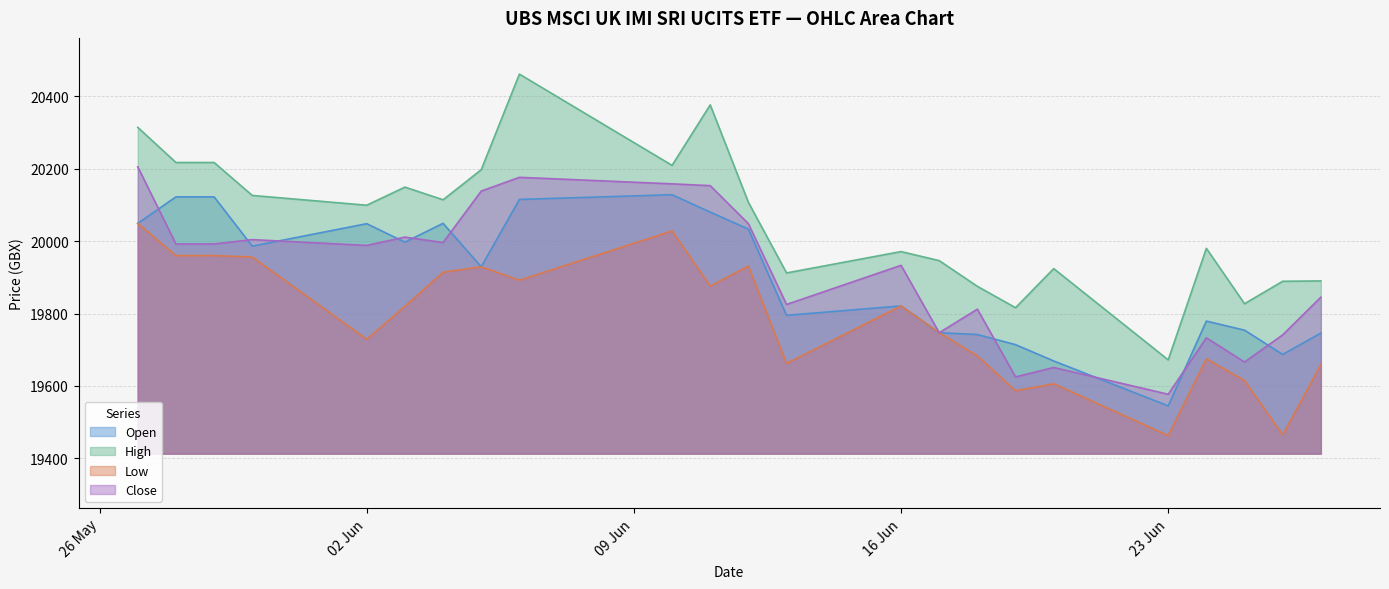

How many values in the Low series exceed 19820?

11